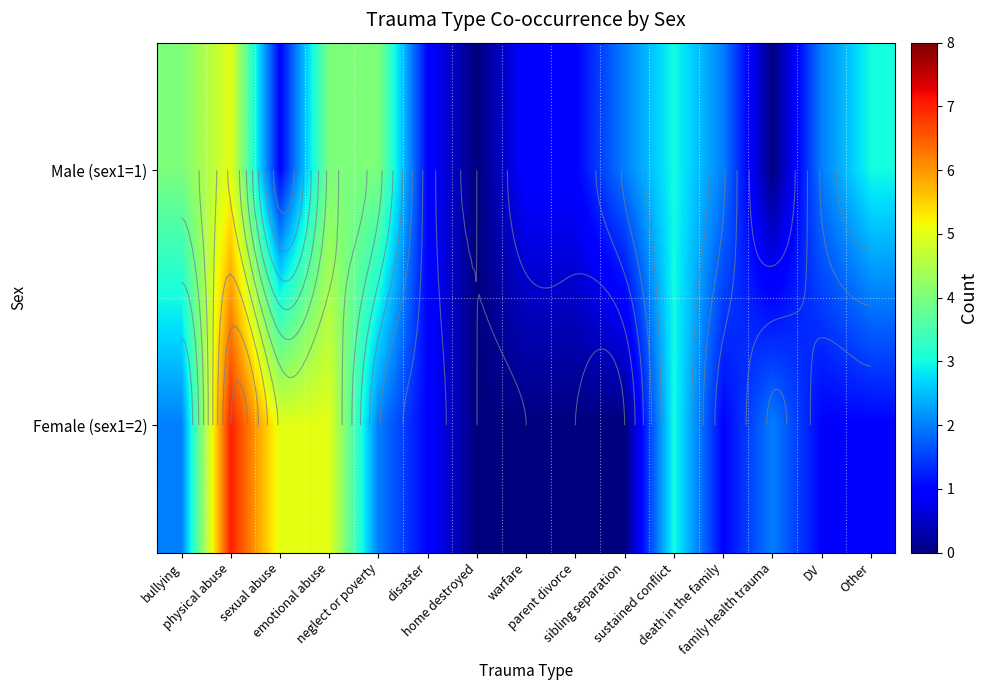

What is the sum of the Male (sex1=1) values at disaster and death in the family?

3